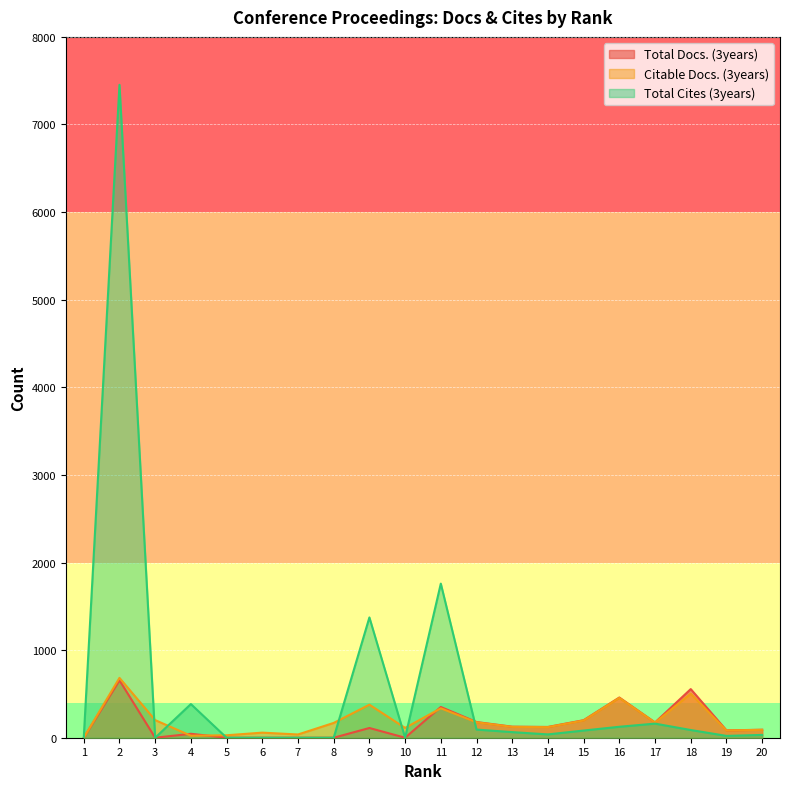

What is the total value across all series at 3?

201